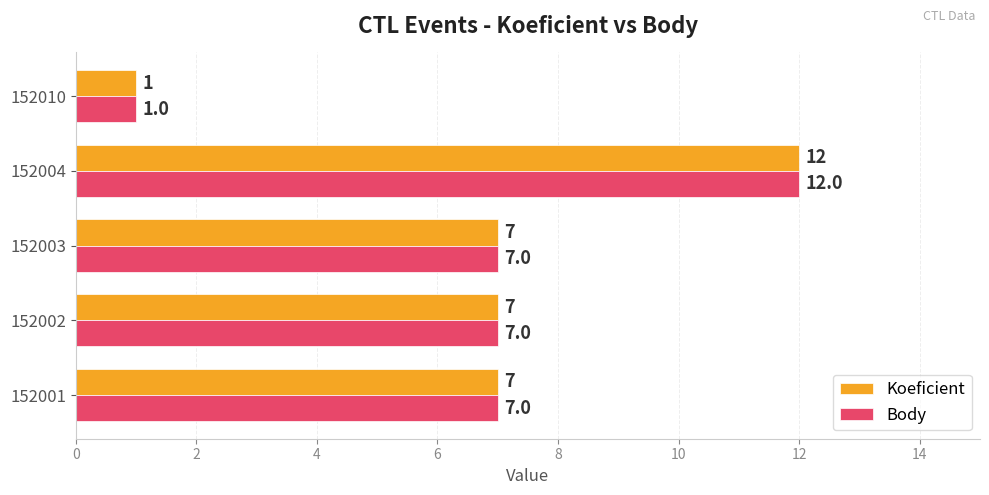

What is the difference between the maximum and second lowest values in the Koeficient series?

5